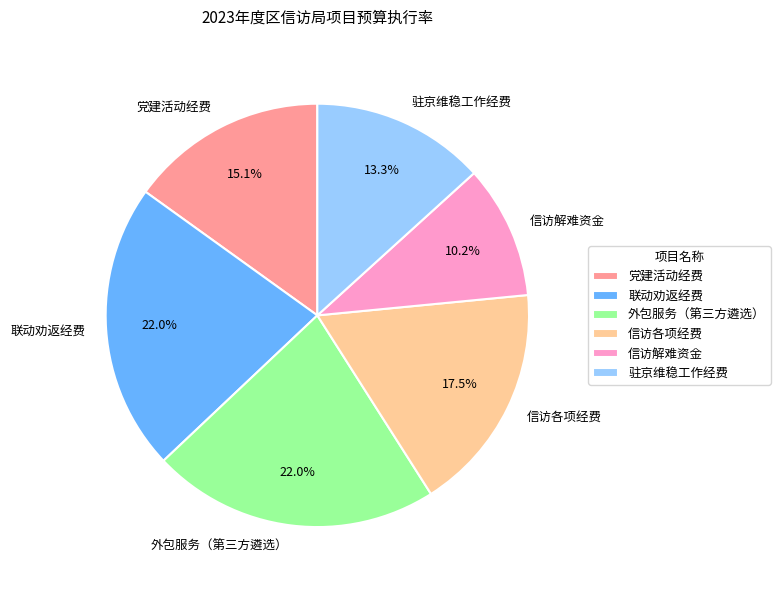

Combined, what portion of the pie is 外包服务（第三方遴选） and 信访各项经费?

39.5%